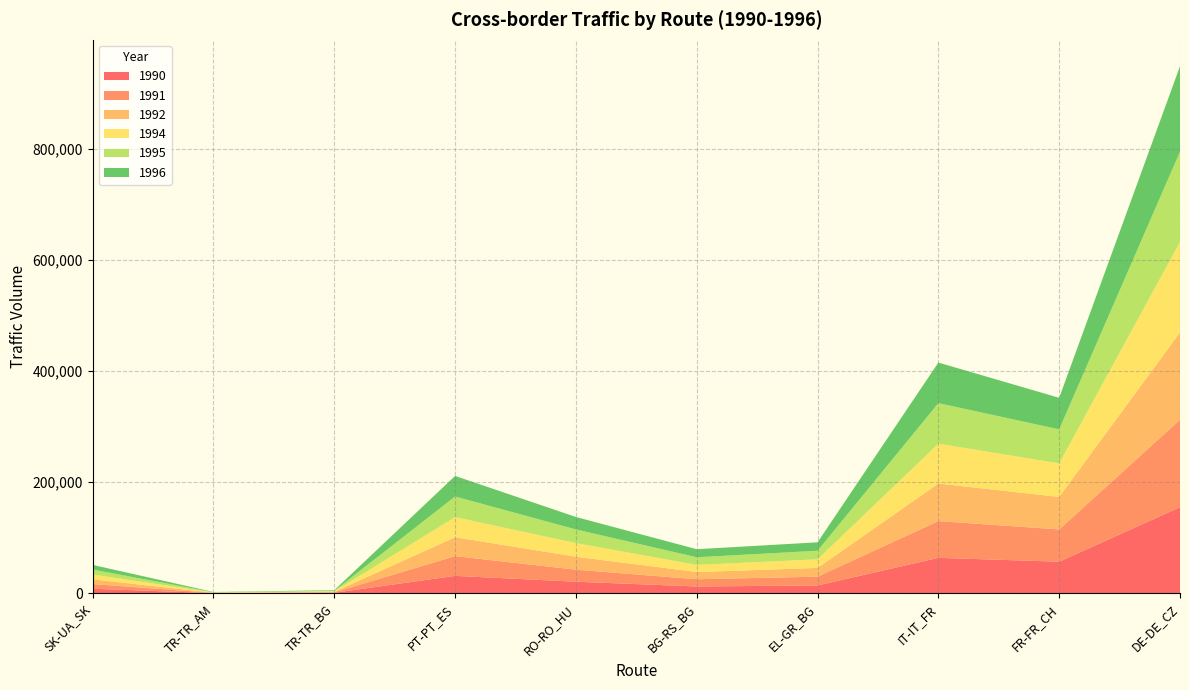

Reading right to left, transcribe all the data shown in this chart.

1990: DE-DE_CZ=155077	FR-FR_CH=56988	IT-IT_FR=63904	EL-GR_BG=14245	BG-RS_BG=12405	RO-RO_HU=20975	PT-PT_ES=31491	TR-TR_BG=1099	TR-TR_AM=469	SK-UA_SK=8288
1991: DE-DE_CZ=157313	FR-FR_CH=58108	IT-IT_FR=66078	EL-GR_BG=15772	BG-RS_BG=13006	RO-RO_HU=21632	PT-PT_ES=35491	TR-TR_BG=768	TR-TR_AM=327	SK-UA_SK=8490
1992: DE-DE_CZ=157214	FR-FR_CH=58440	IT-IT_FR=67641	EL-GR_BG=15747	BG-RS_BG=12970	RO-RO_HU=23376	PT-PT_ES=34036	TR-TR_BG=865	TR-TR_AM=369	SK-UA_SK=8432
1994: DE-DE_CZ=162653	FR-FR_CH=60354	IT-IT_FR=71727	EL-GR_BG=15536	BG-RS_BG=12823	RO-RO_HU=24489	PT-PT_ES=36194	TR-TR_BG=942	TR-TR_AM=402	SK-UA_SK=8798
1995: DE-DE_CZ=162528	FR-FR_CH=61225	IT-IT_FR=72951	EL-GR_BG=15370	BG-RS_BG=13791	RO-RO_HU=24555	PT-PT_ES=37107	TR-TR_BG=1003	TR-TR_AM=428	SK-UA_SK=8898
1996: DE-DE_CZ=153772	FR-FR_CH=56765	IT-IT_FR=73004	EL-GR_BG=15186	BG-RS_BG=14456	RO-RO_HU=22417	PT-PT_ES=36988	TR-TR_BG=1021	TR-TR_AM=436	SK-UA_SK=8330